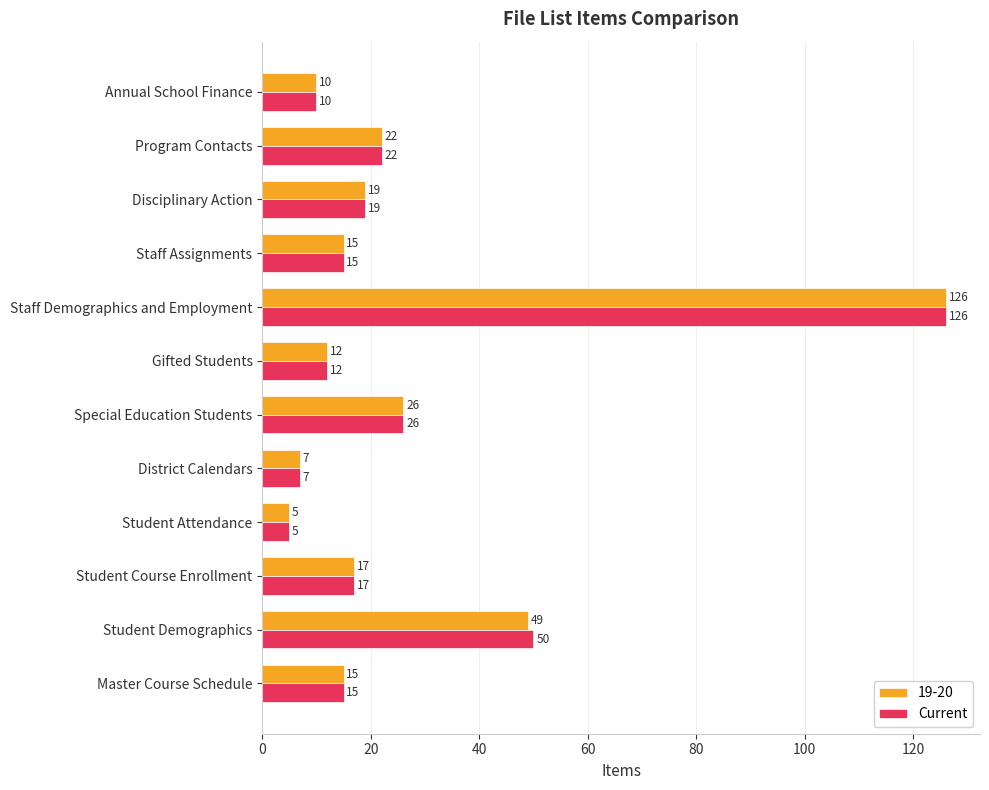

What is the greatest value displayed?

126